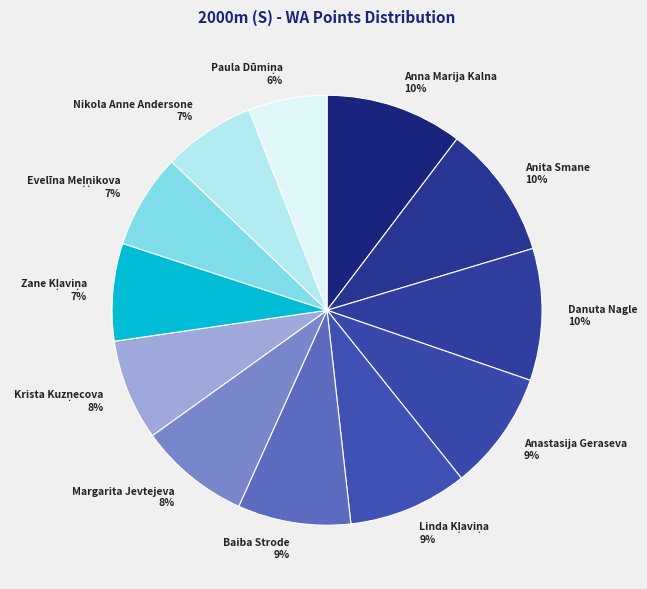

What percentage is the Nikola Anne Andersone slice, to the nearest percent?

7%